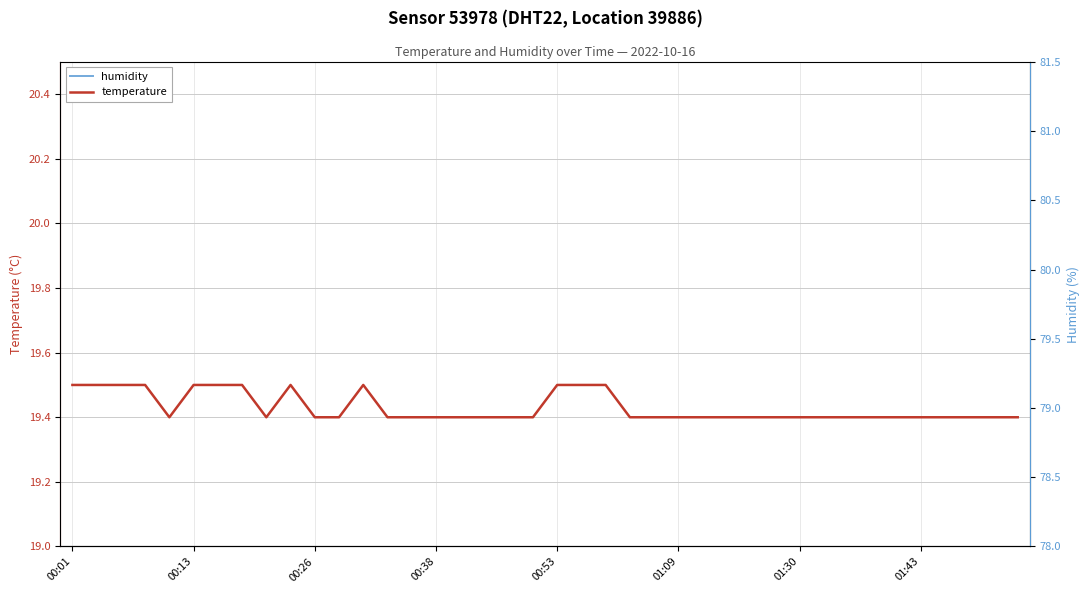

In humidity, how many points are lower than both neighbors (excluding endpoints)?

6